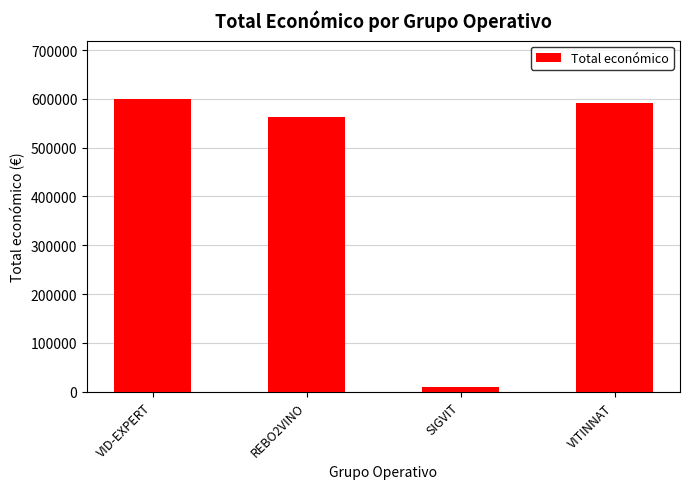

The chart shows a value of 838081 at VITINNAT. True or false?

False